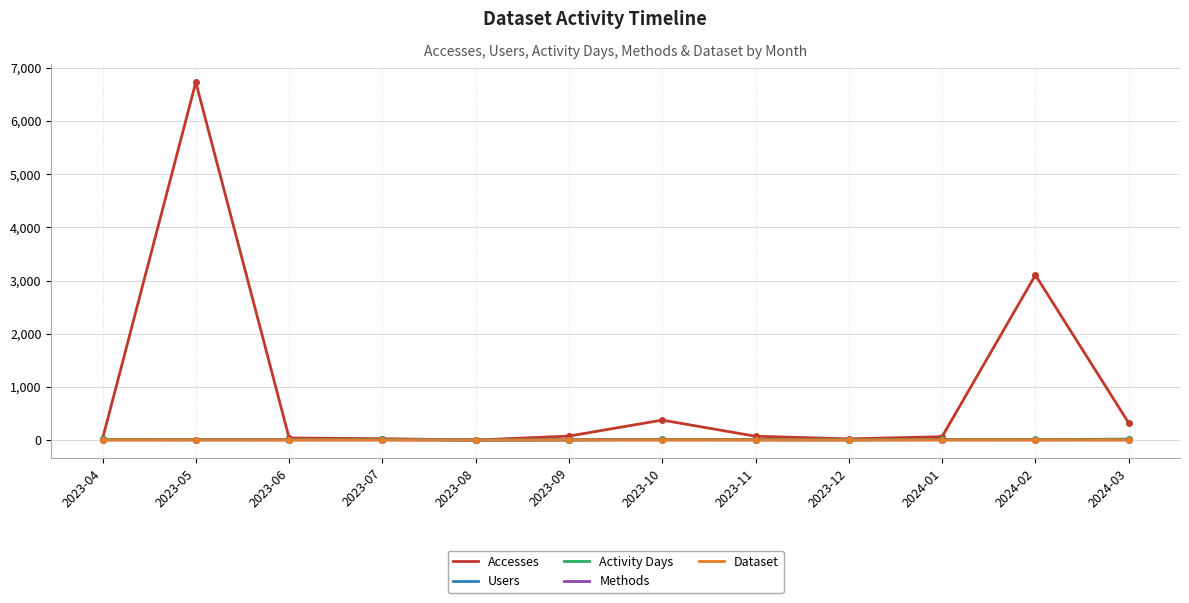

True or false: Accesses has more than 2 points higher than both neighbors.

True